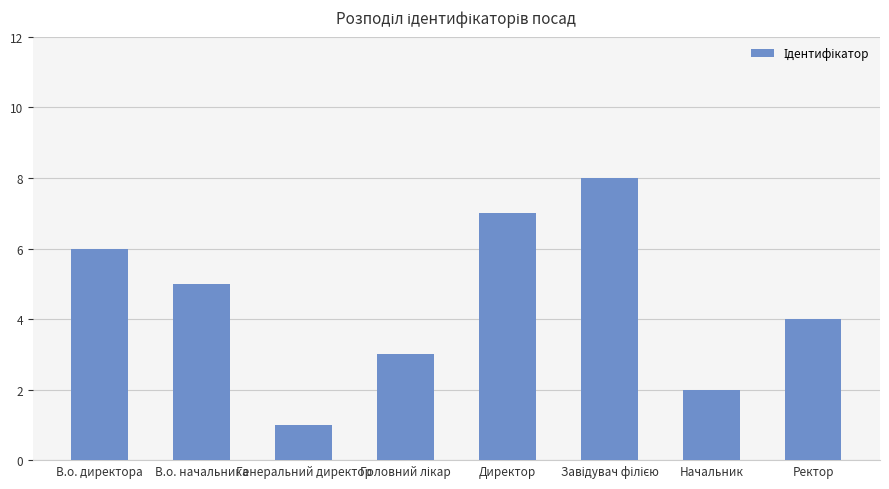

Reading right to left, list all the values displayed in this chart.

4	2	8	7	3	1	5	6